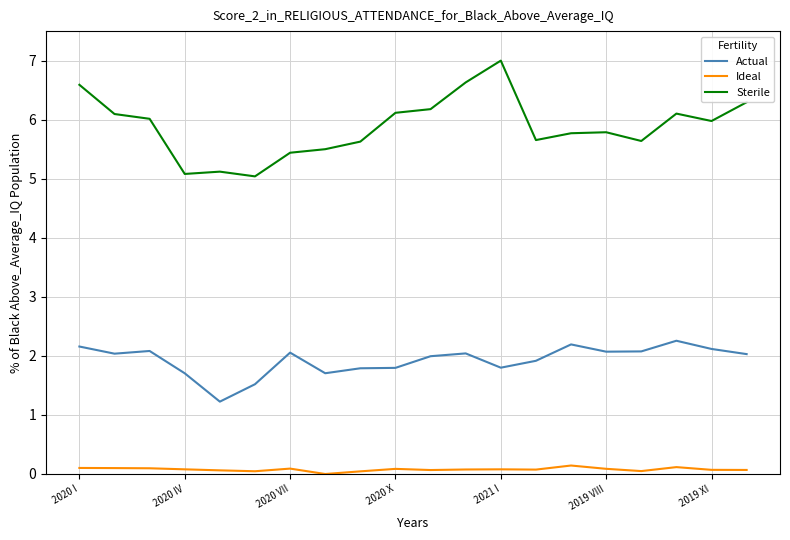

Which series has the largest range (max minus min)?

Sterile